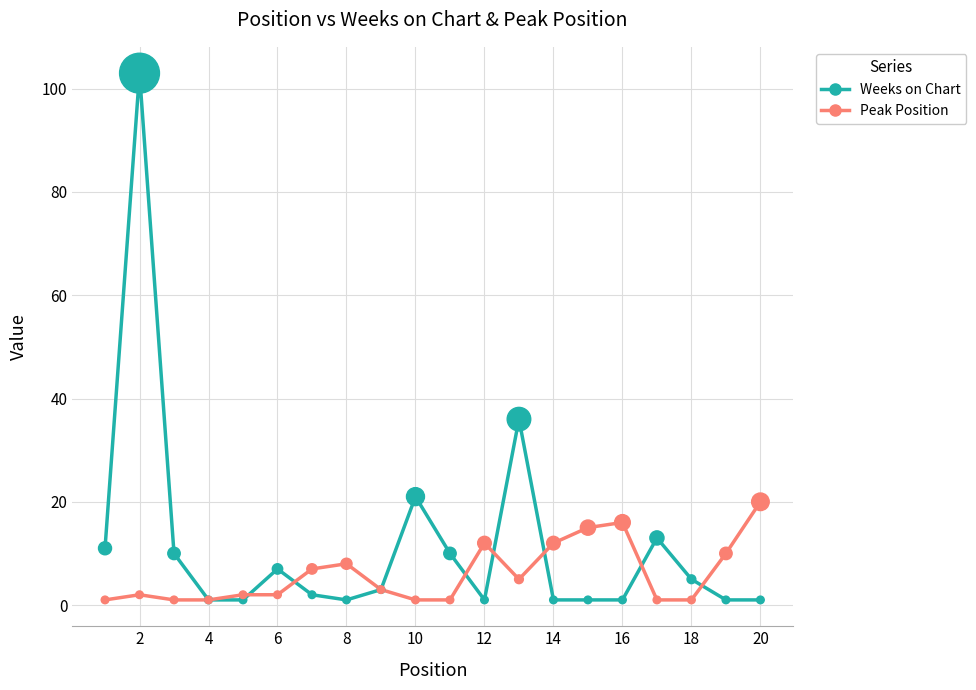

What is the maximum value shown in the chart?

103